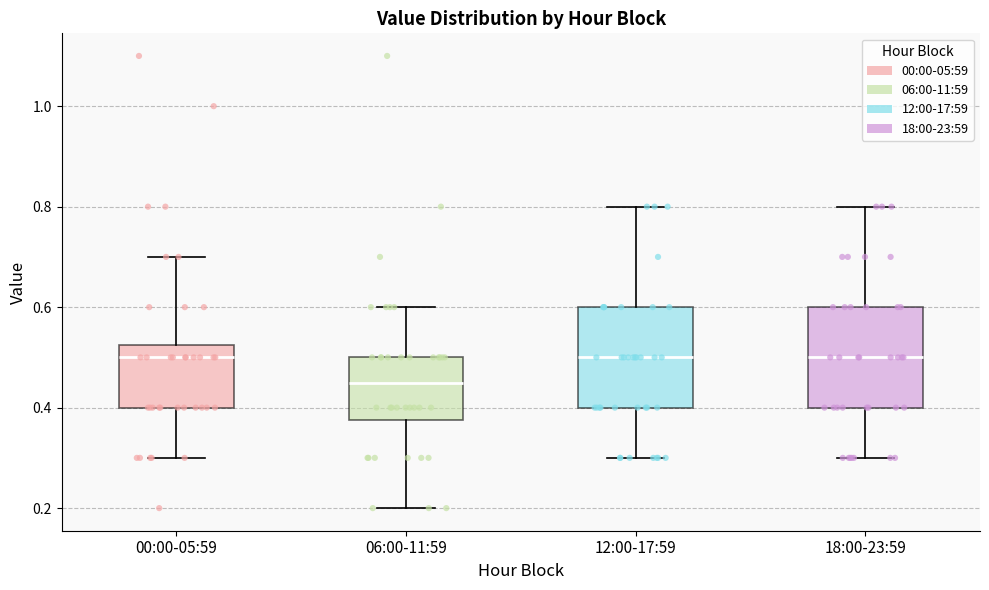

Where does the lower whisker of the box for 18:00-23:59 end on the y-axis? The values are not printed on the chart, so give them approximately, as read against the axis.

0.30